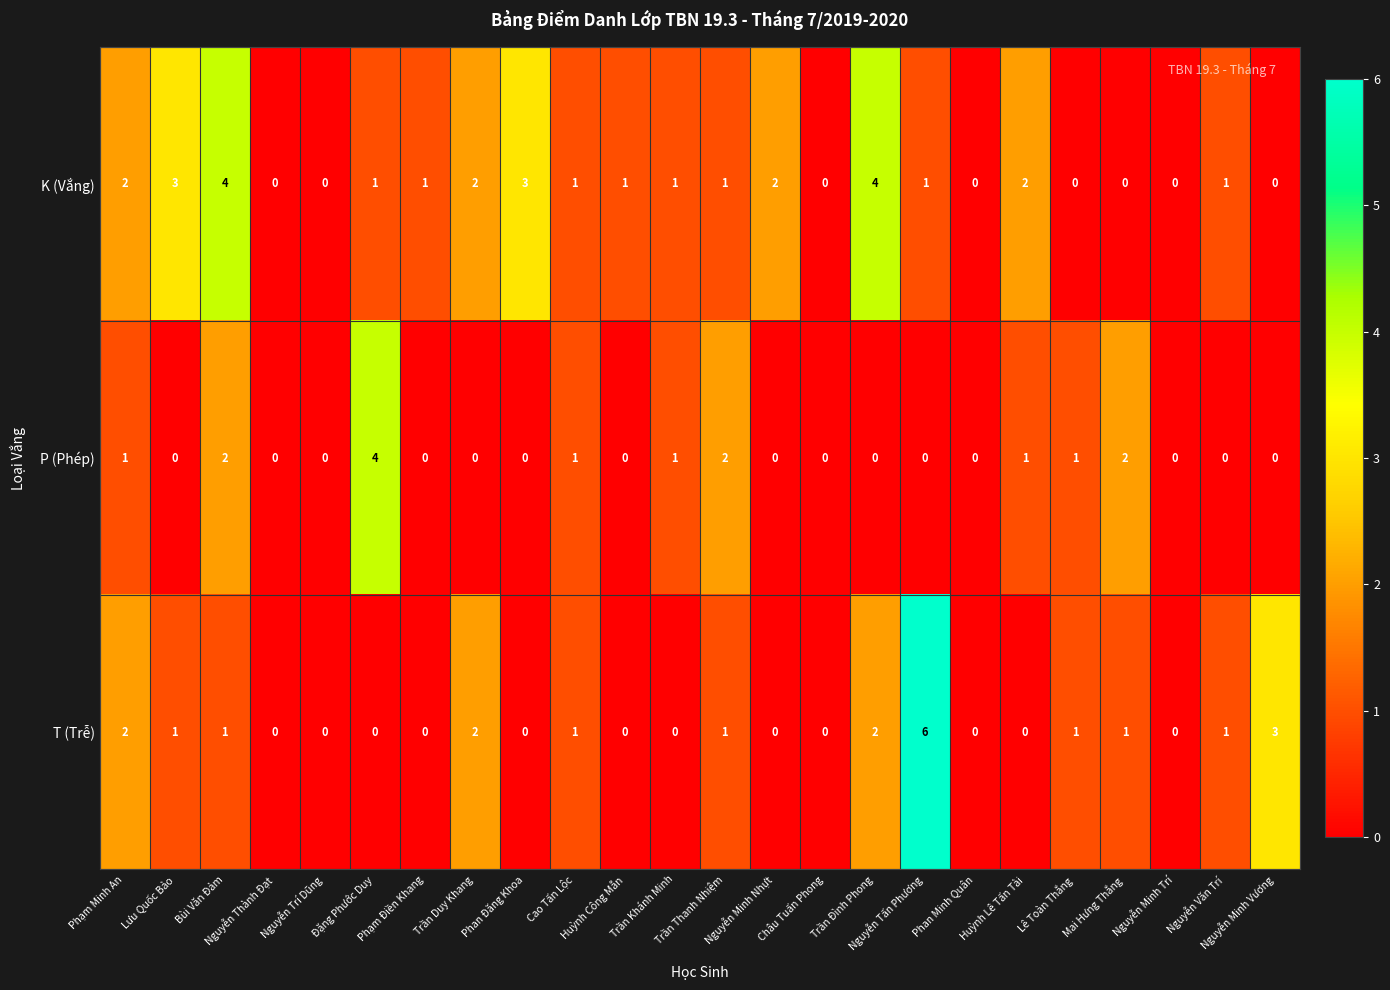

Which series has the widest spread of values?

T (Trễ)